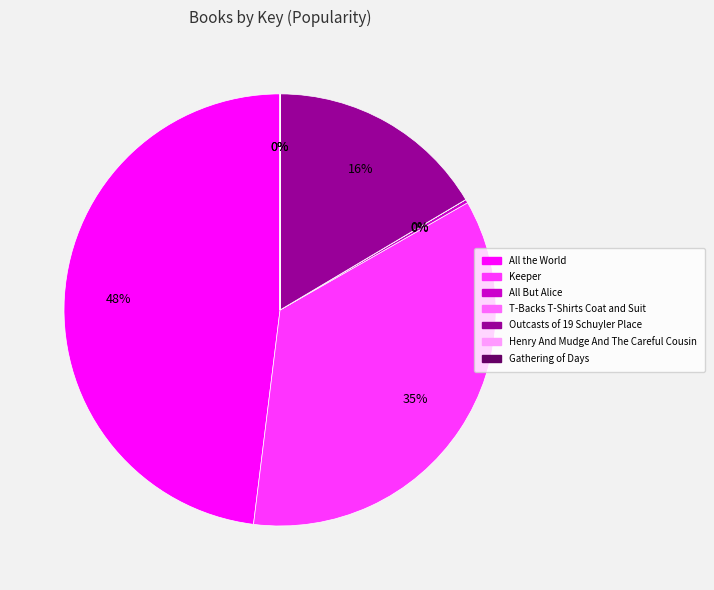

To the nearest percent, what is the difference between the largest and smallest slice percentages?

48%